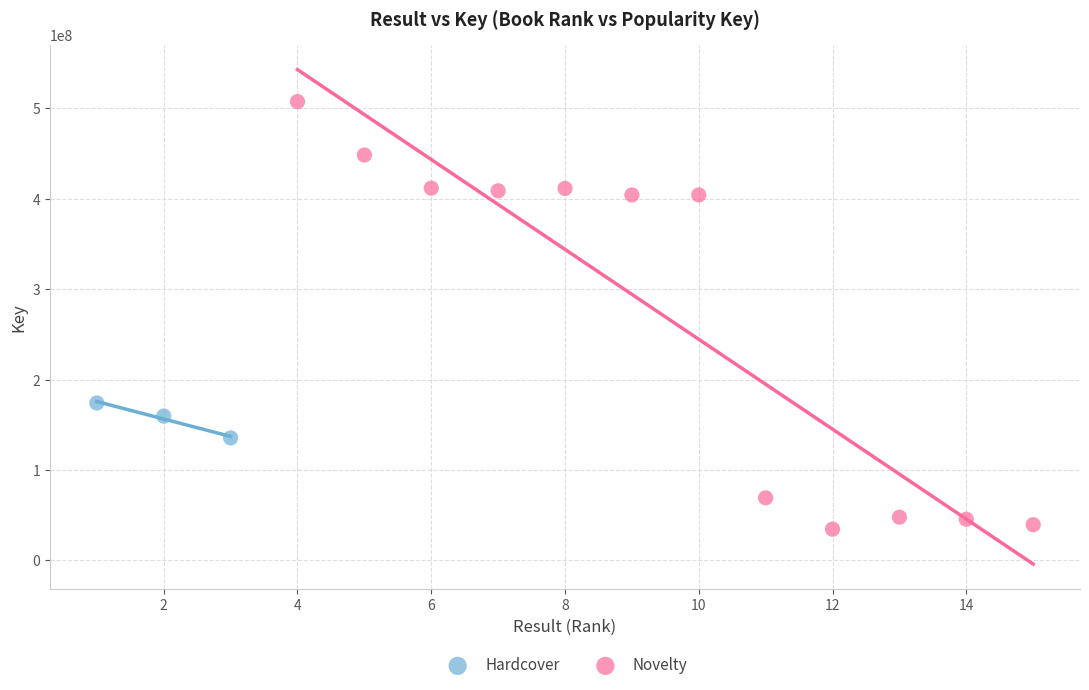

Which series contains the highest Y value?

Novelty